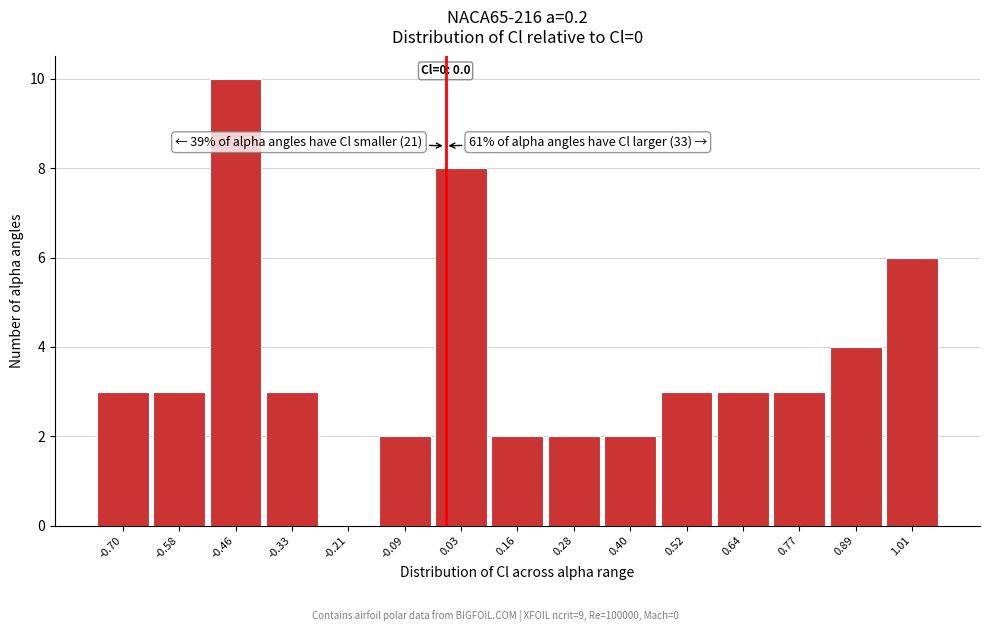

Which range on the x-axis has the tallest bar?

-0.52 to -0.40